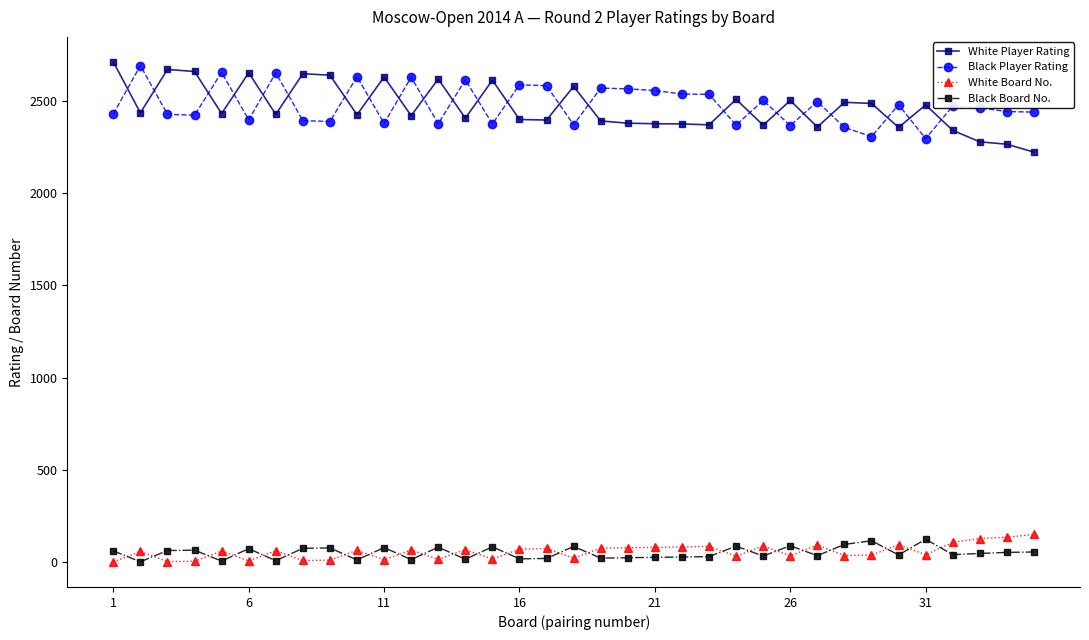

What is the maximum value for White Player Rating?

2710